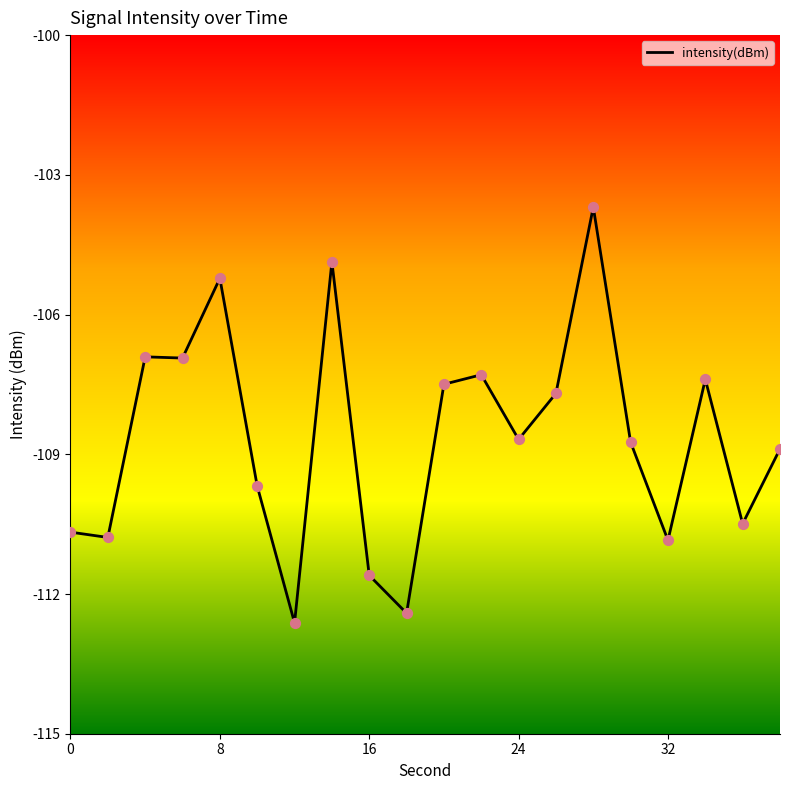

What is the greatest value displayed?

-103.7